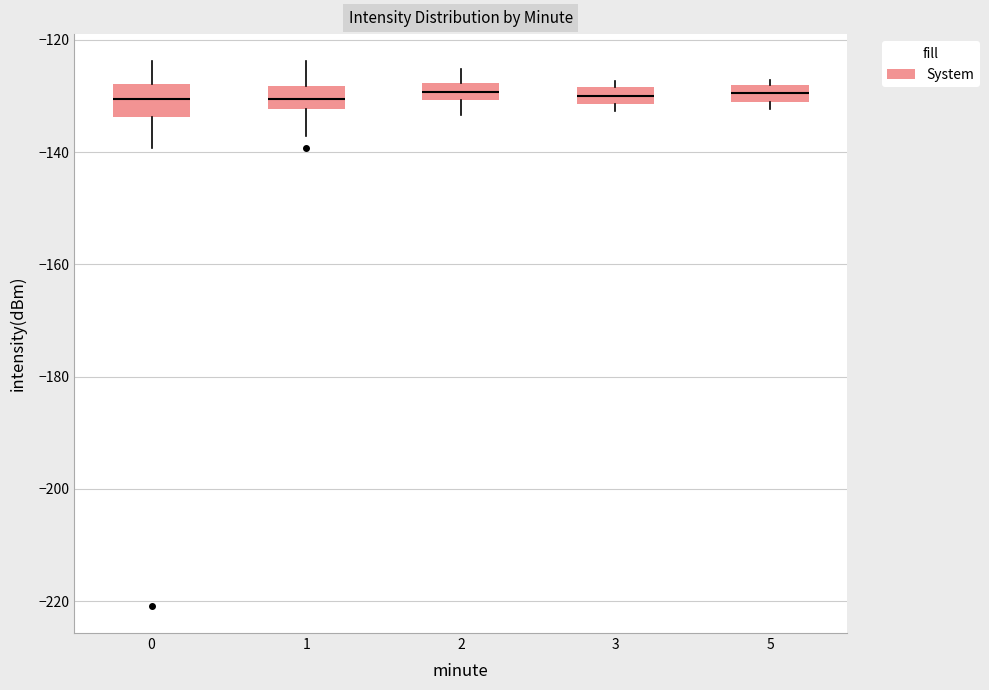

Where does the median line of the box at x = 5 sit on the y-axis? The values are not printed on the chart, so give them approximately, as read against the axis.

-130